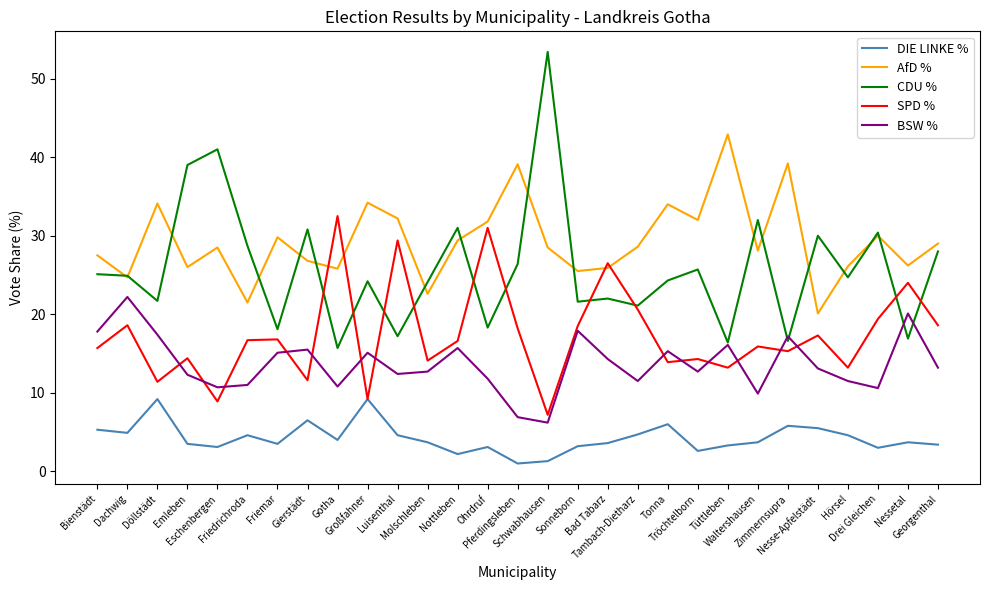

The CDU % series shows 30.7 at Ohrdruf. True or false?

False